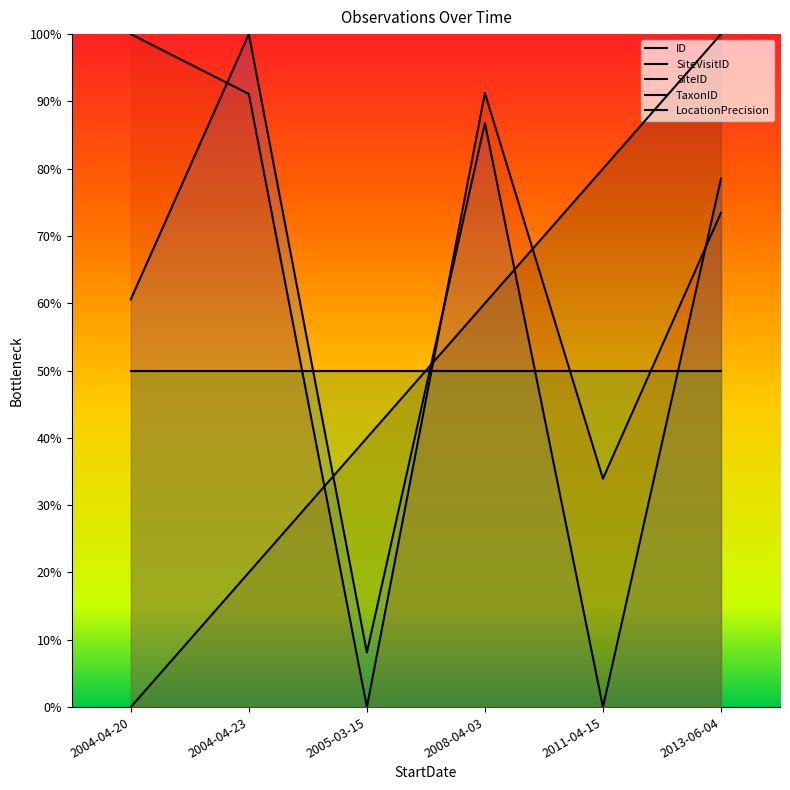

Between 2005-03-15 and 2013-06-04, which is larger?

2013-06-04